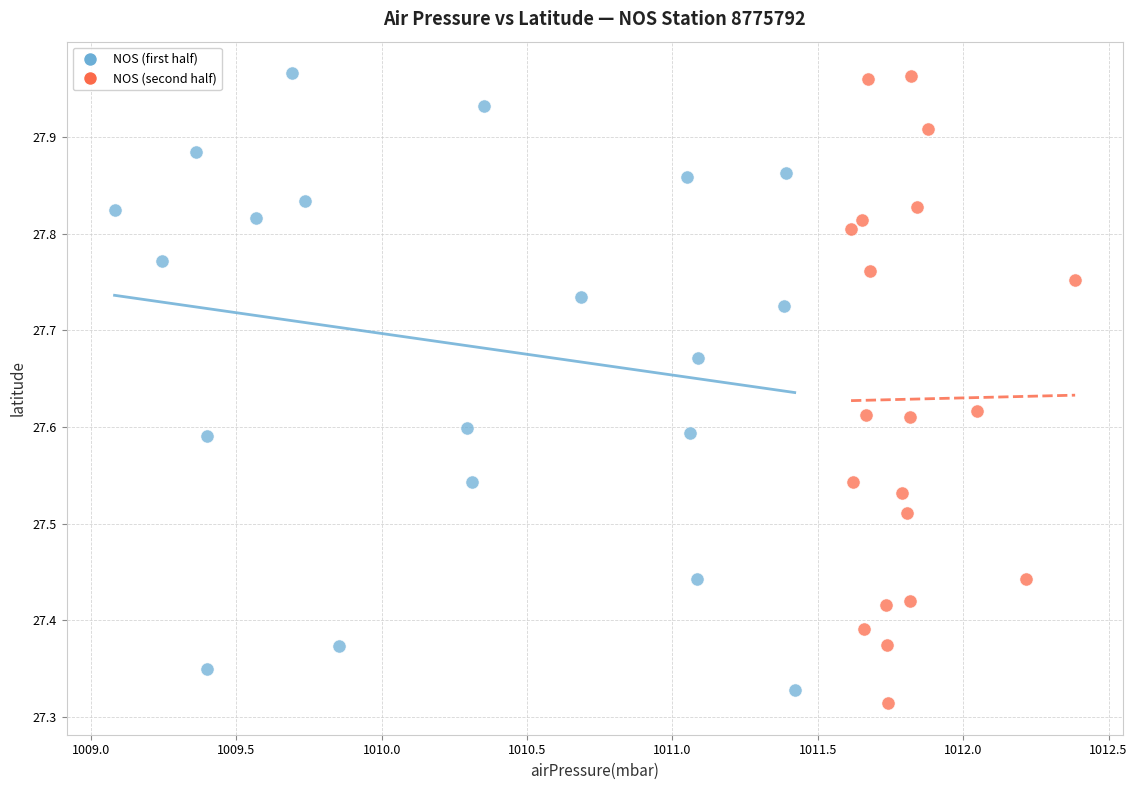

What are all the series names shown in the legend?

NOS (first half), NOS (second half)